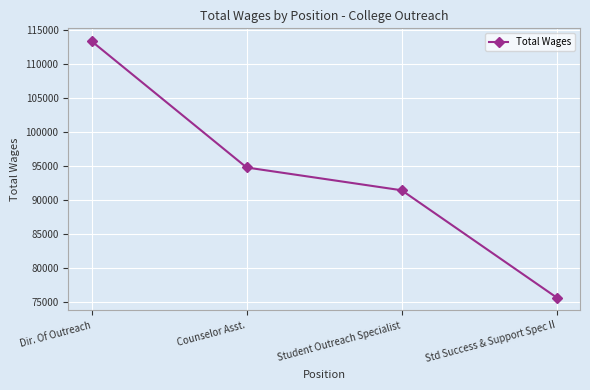

The chart shows a value of 145601 at Student Outreach Specialist. True or false?

False